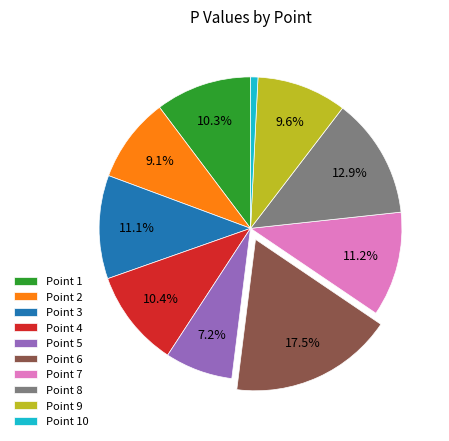

To the nearest percent, what is the difference between the largest and smallest slice percentages?

17%